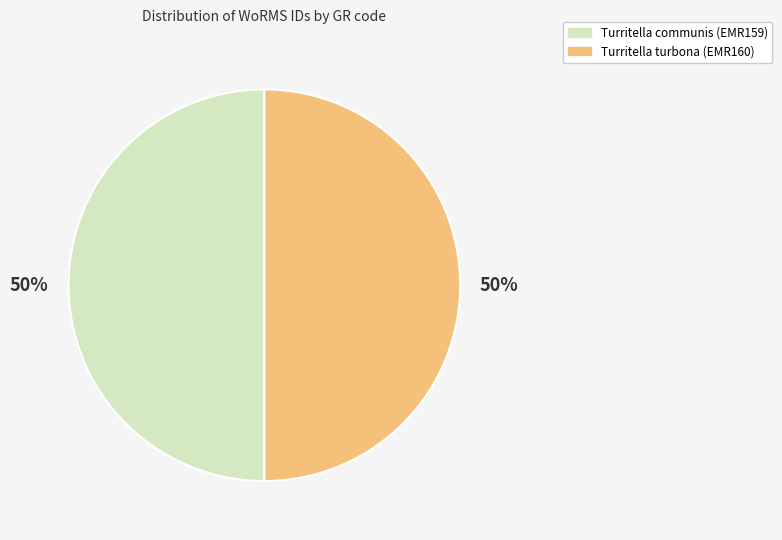

True or false: Turritella communis (EMR159) accounts for 44% of the total.

False